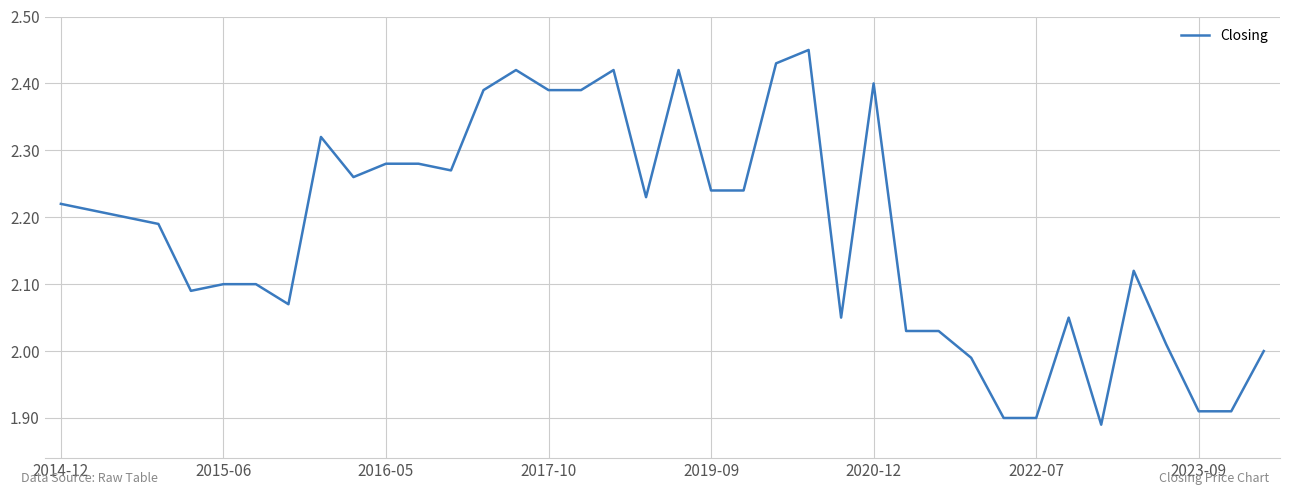

What is the difference between the maximum and minimum values?

0.6